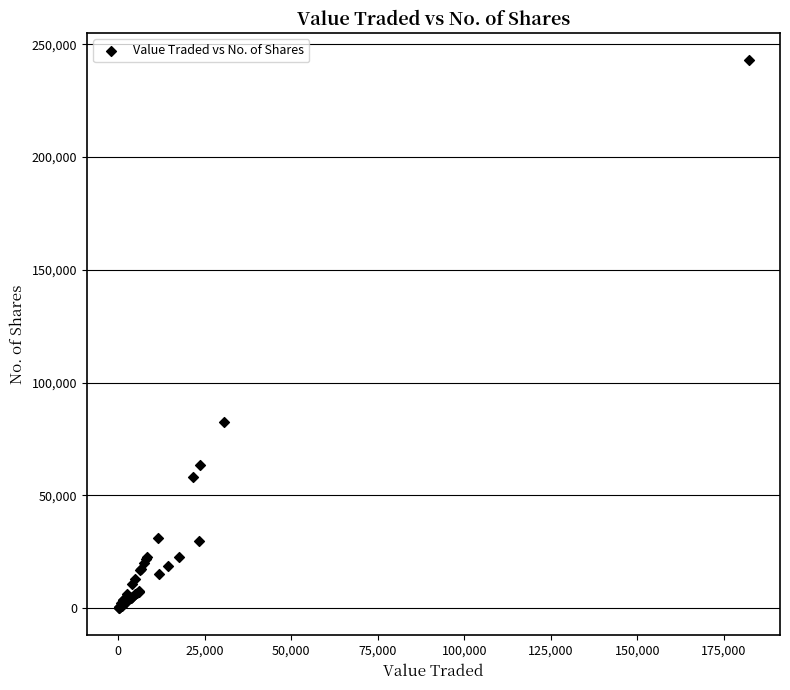

What Y value in the scatter plot is closest to 121462?

82434